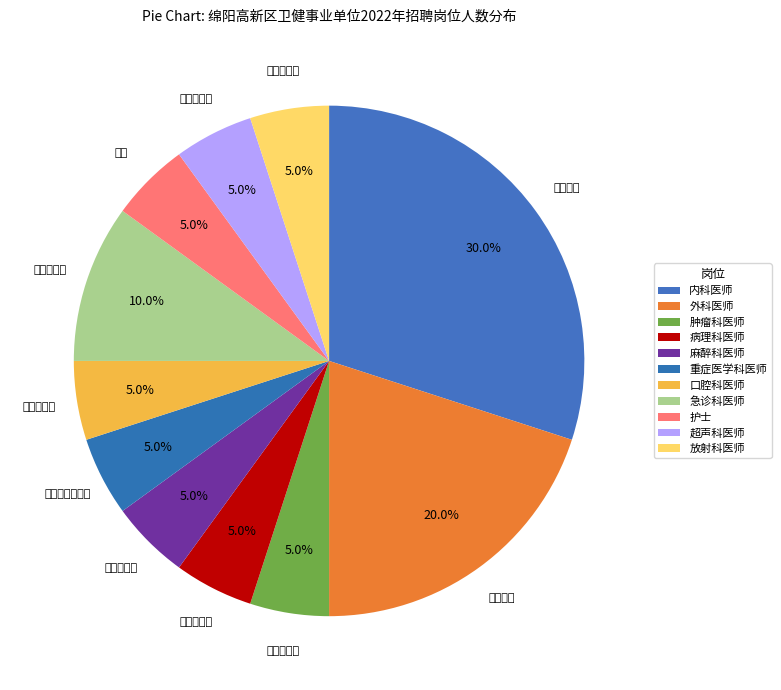

Which slice is the smallest?

肿瘤科医师